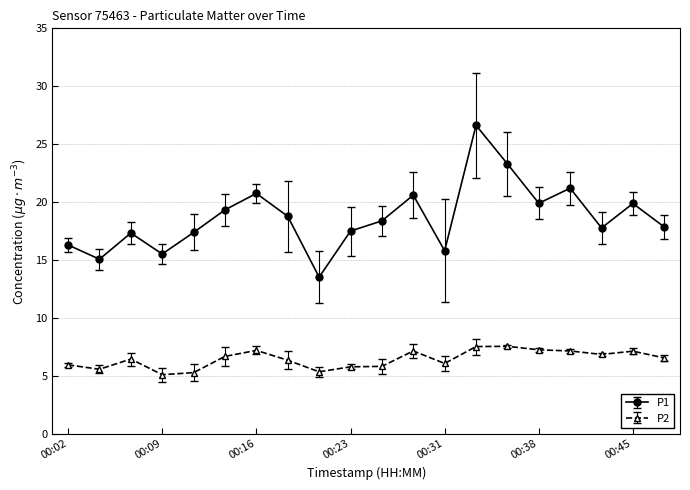

Count the number of categories in the chart.

20